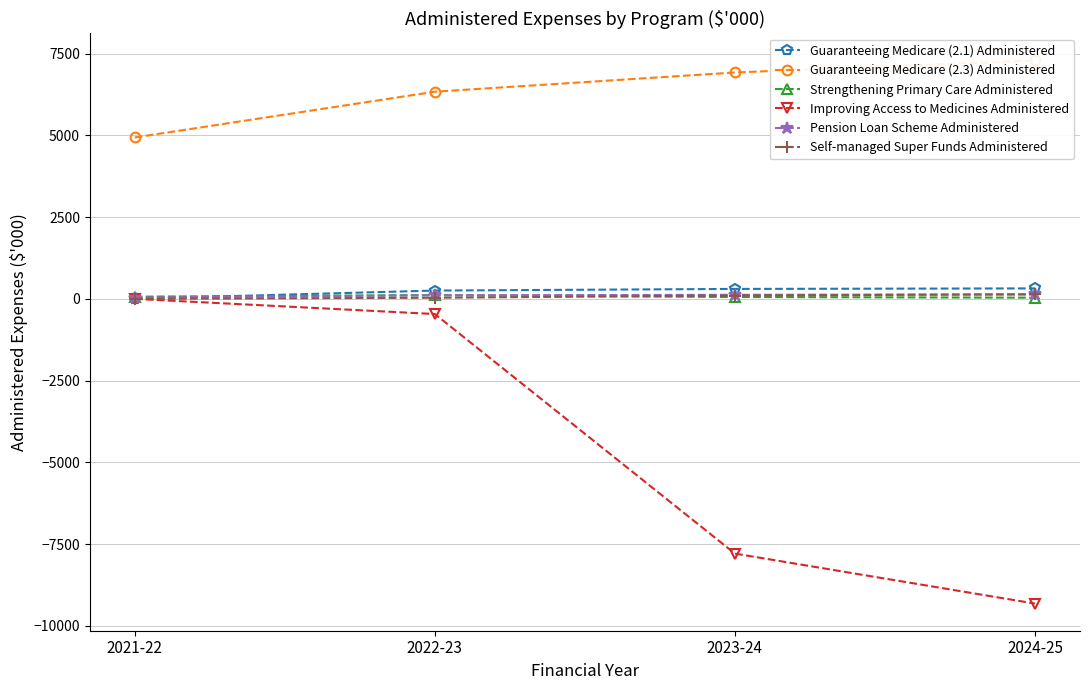

At which label does Guaranteeing Medicare (2.3) Administered reach its peak?

2024-25